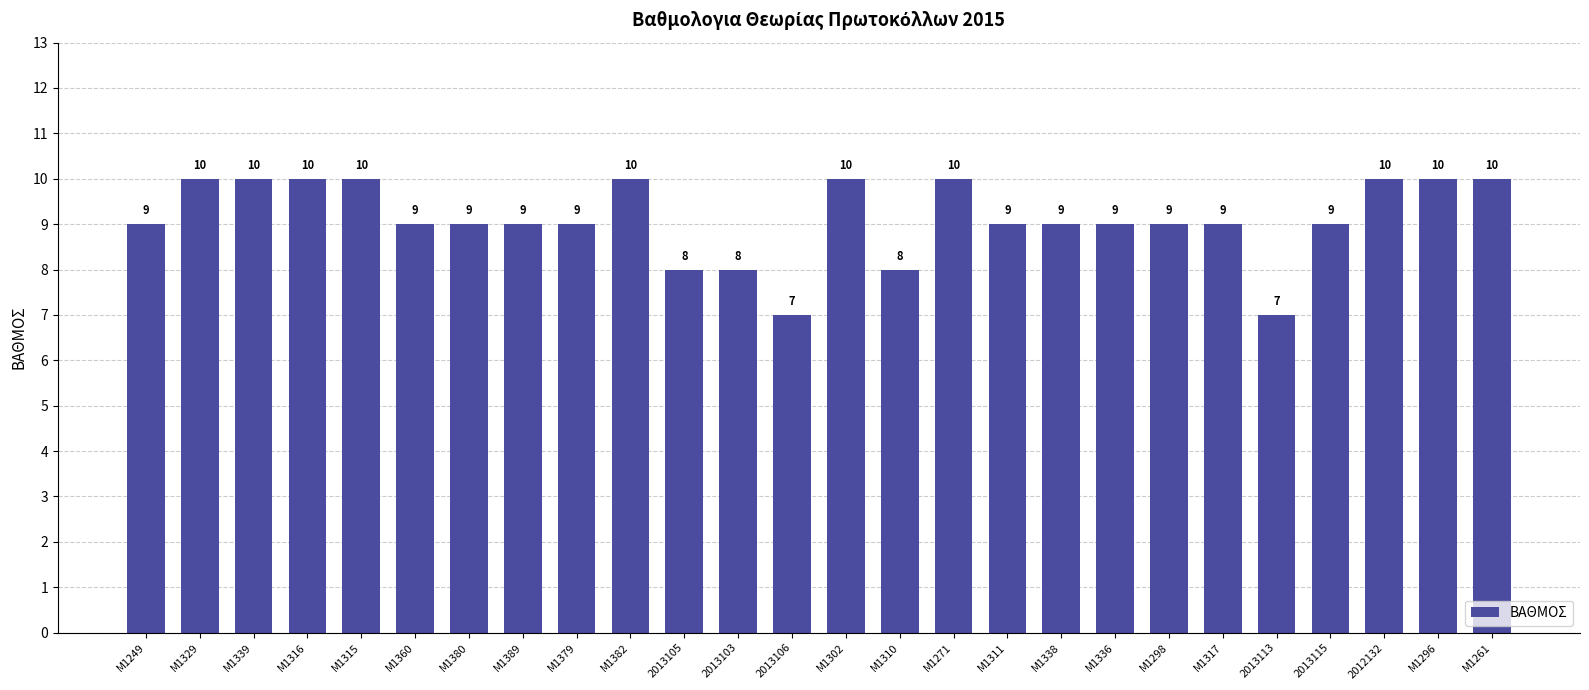

What is the minimum value shown in the chart?

7